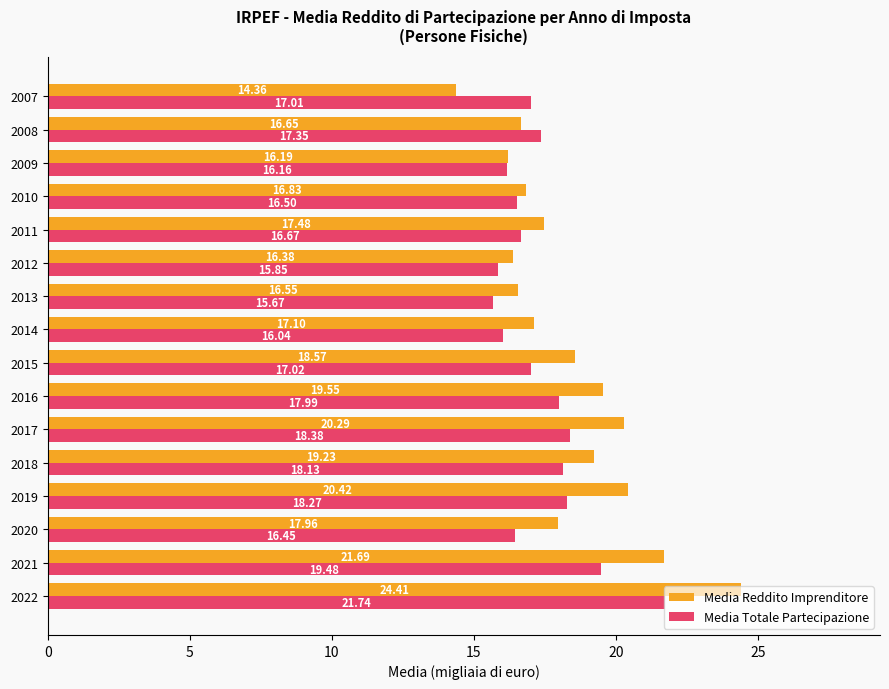

How many data points in Media Reddito Imprenditore are above 17?

10